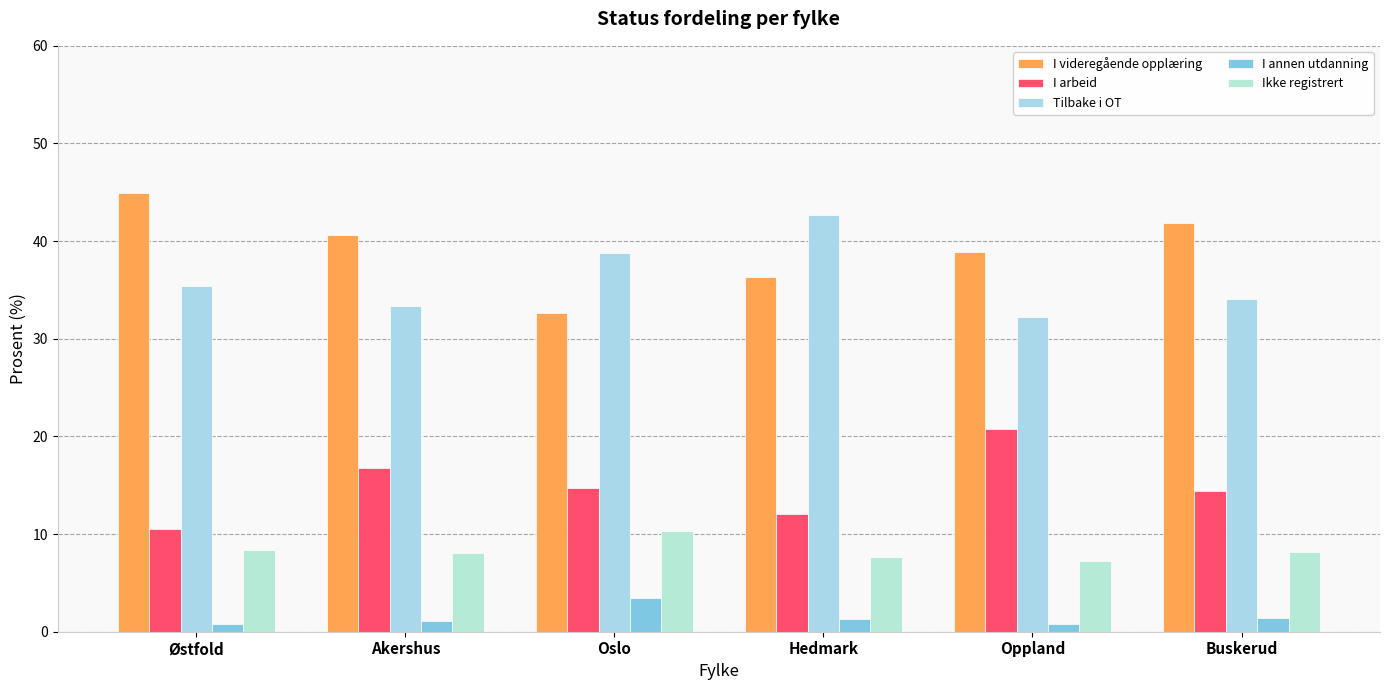

Reading left to right, extract all data points from this chart.

I videregående opplæring: 44.9	40.7	32.7	36.3	38.9	41.8
I arbeid: 10.5	16.8	14.7	12.1	20.7	14.5
Tilbake i OT: 35.4	33.4	38.8	42.6	32.3	34.1
I annen utdanning: 0.8	1.1	3.4	1.3	0.8	1.4
Ikke registrert: 8.4	8.1	10.3	7.6	7.3	8.2